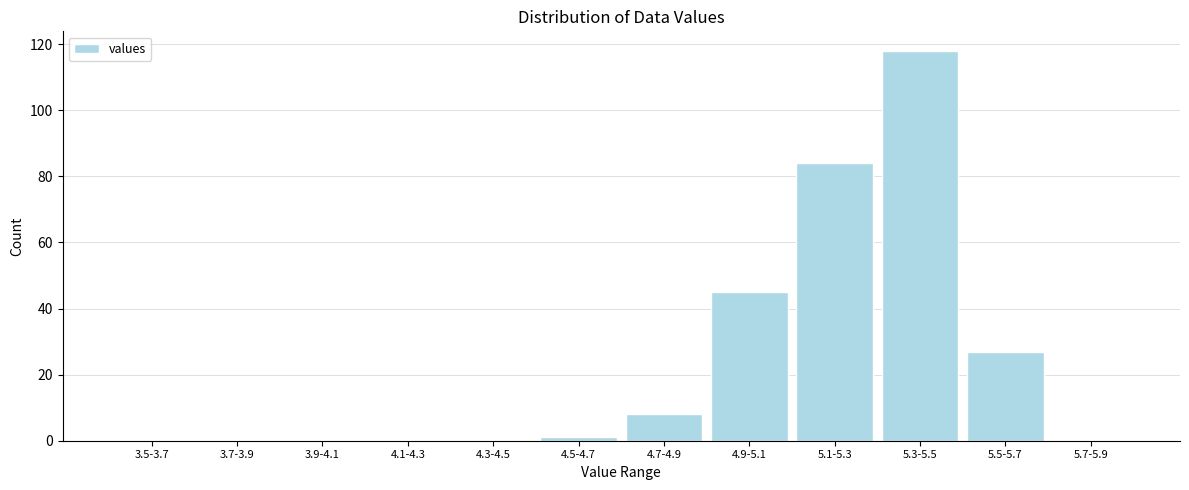

Reading right to left, transcribe all the data shown in this chart.

5.7-5.9=0	5.5-5.7=27	5.3-5.5=118	5.1-5.3=84	4.9-5.1=45	4.7-4.9=8	4.5-4.7=1	4.3-4.5=0	4.1-4.3=0	3.9-4.1=0	3.7-3.9=0	3.5-3.7=0